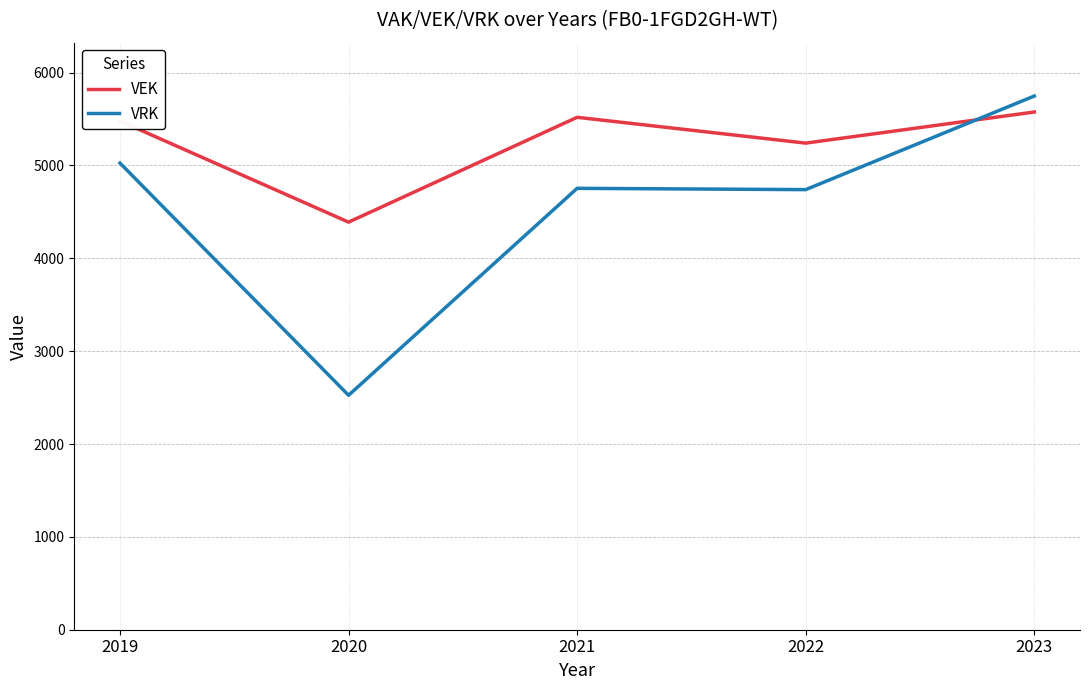

At which category is the sum across all series the highest?

2023